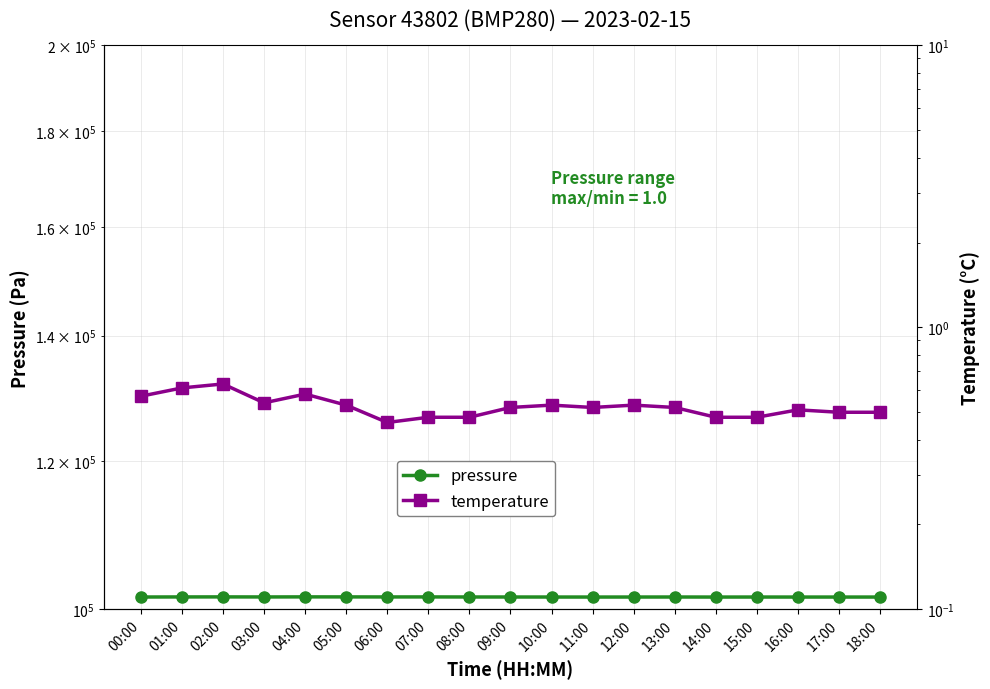

What is the minimum value for temperature?

0.5